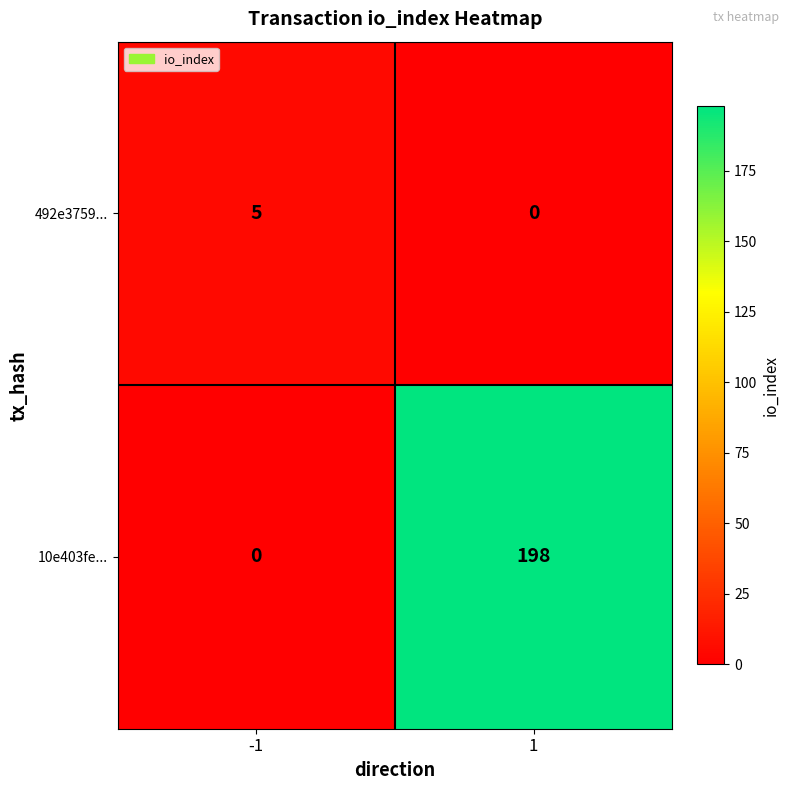

Is it true that 492e3759... equals 0 at 1?

True